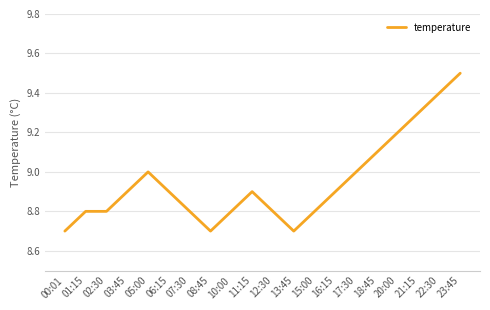

How many categories are shown in the chart?

20